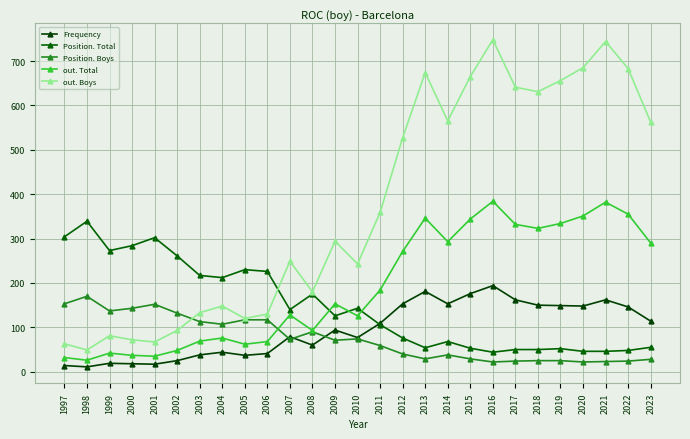

True or false: out. Total has more than 0 points higher than both neighbors.

True